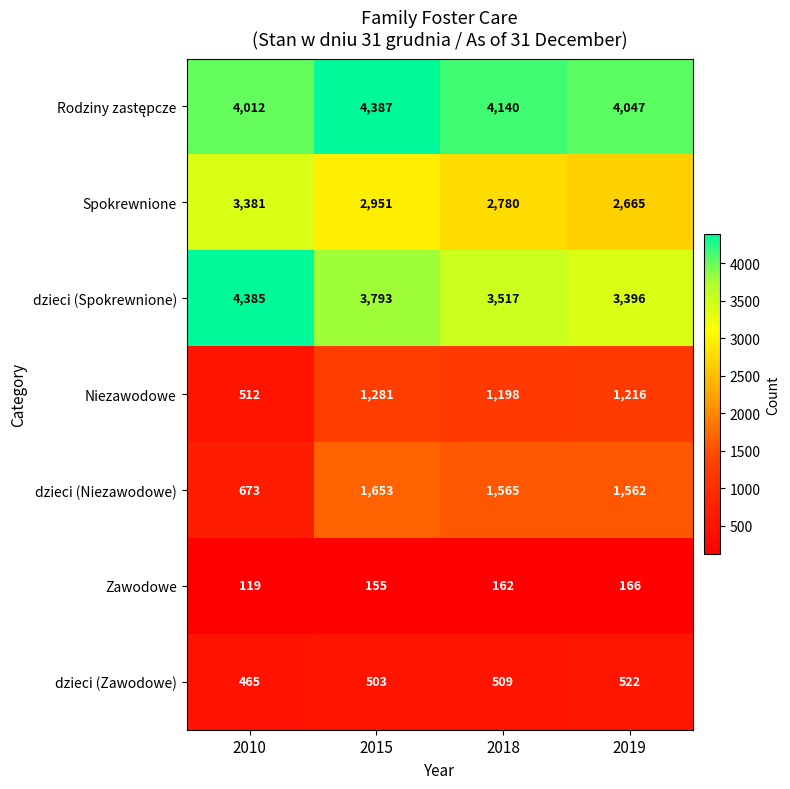

What is the approximate value of Zawodowe at 2015, to the nearest 10?

160